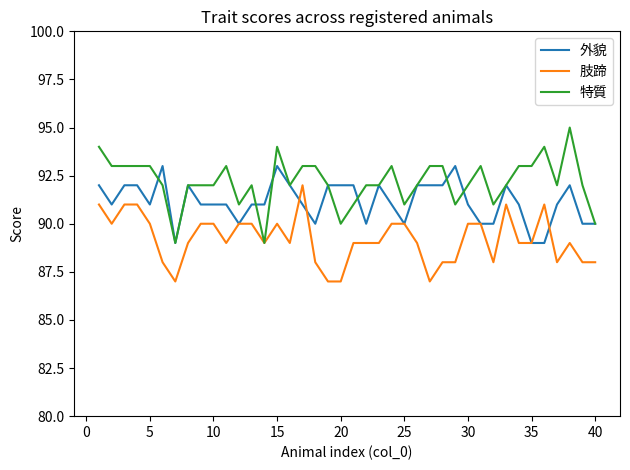

List the series in order of their peak value, highest first.

特質, 外貌, 肢蹄